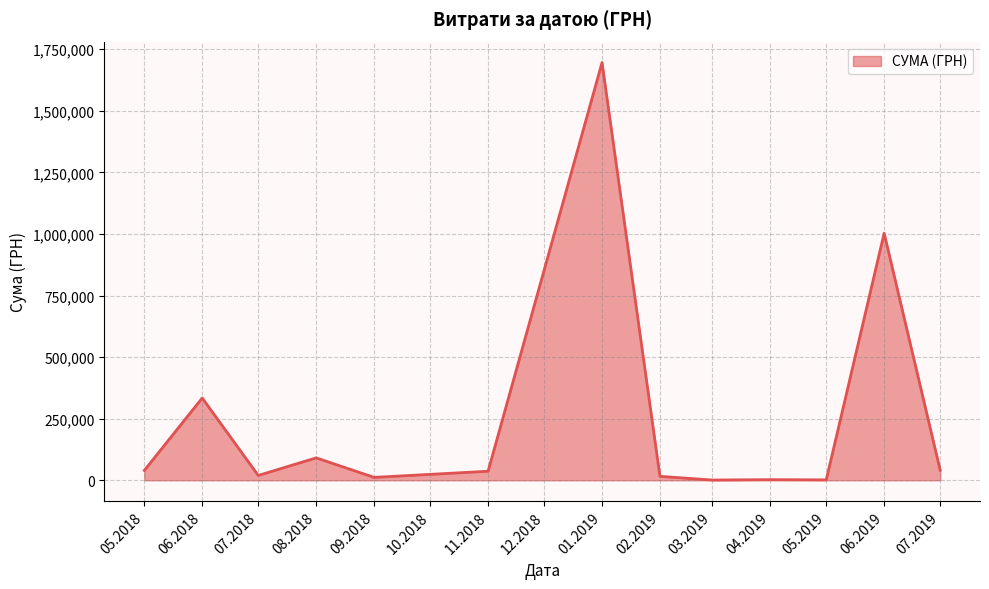

What is the difference between the values at 06.2019 and 08.2018?

911754.9